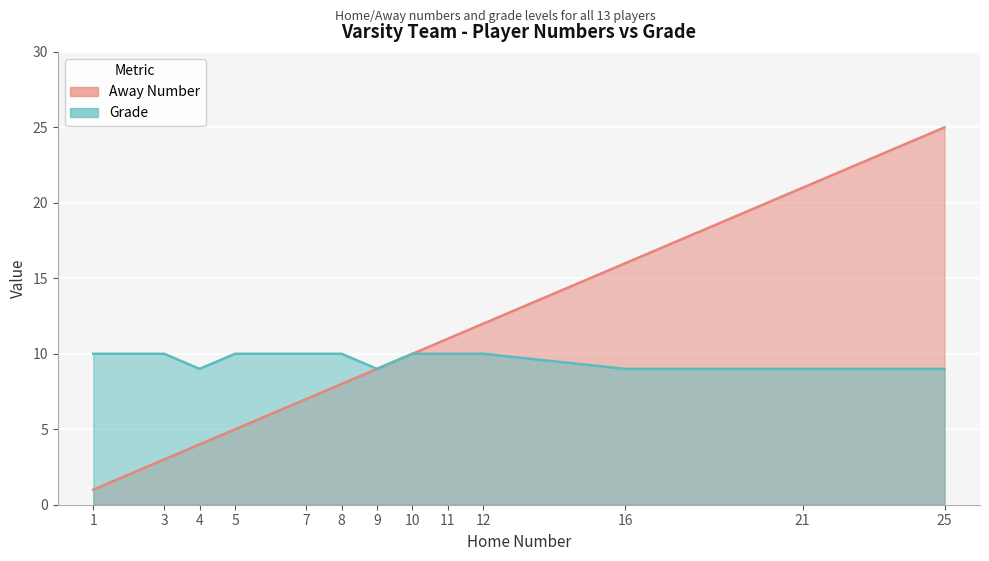

True or false: Away Number and Grade intersect in this chart.

False